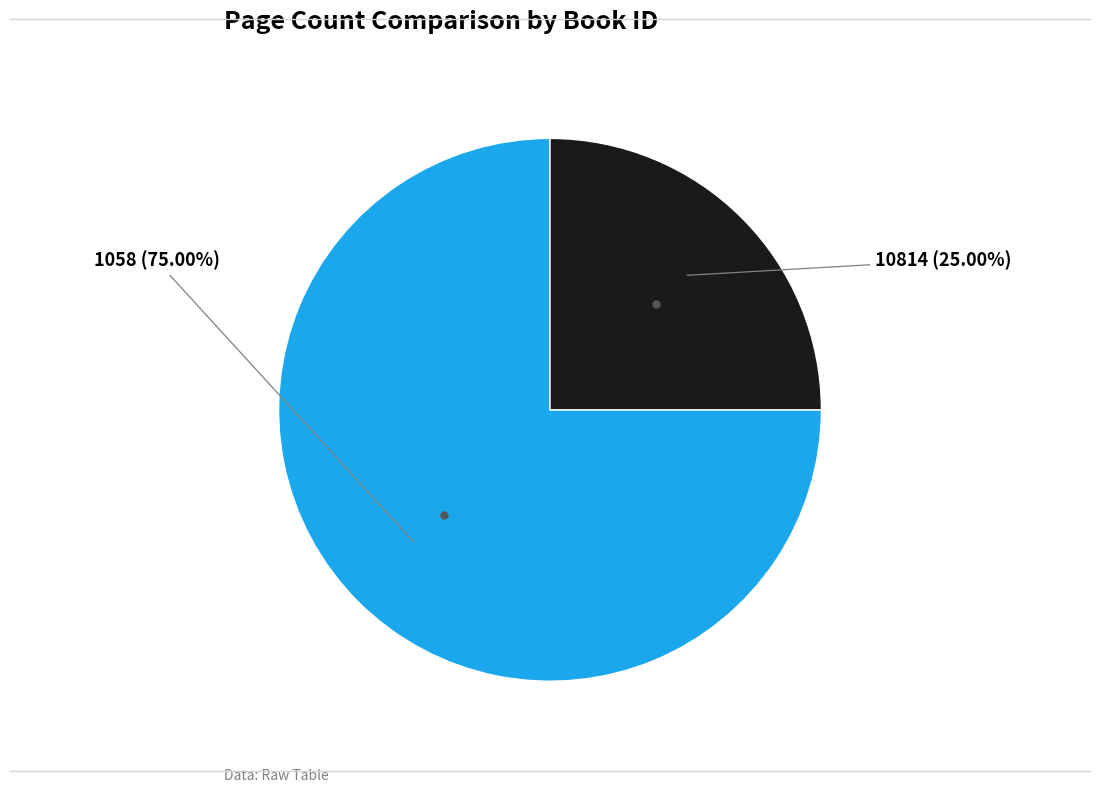

Does any single category account for the majority?

Yes